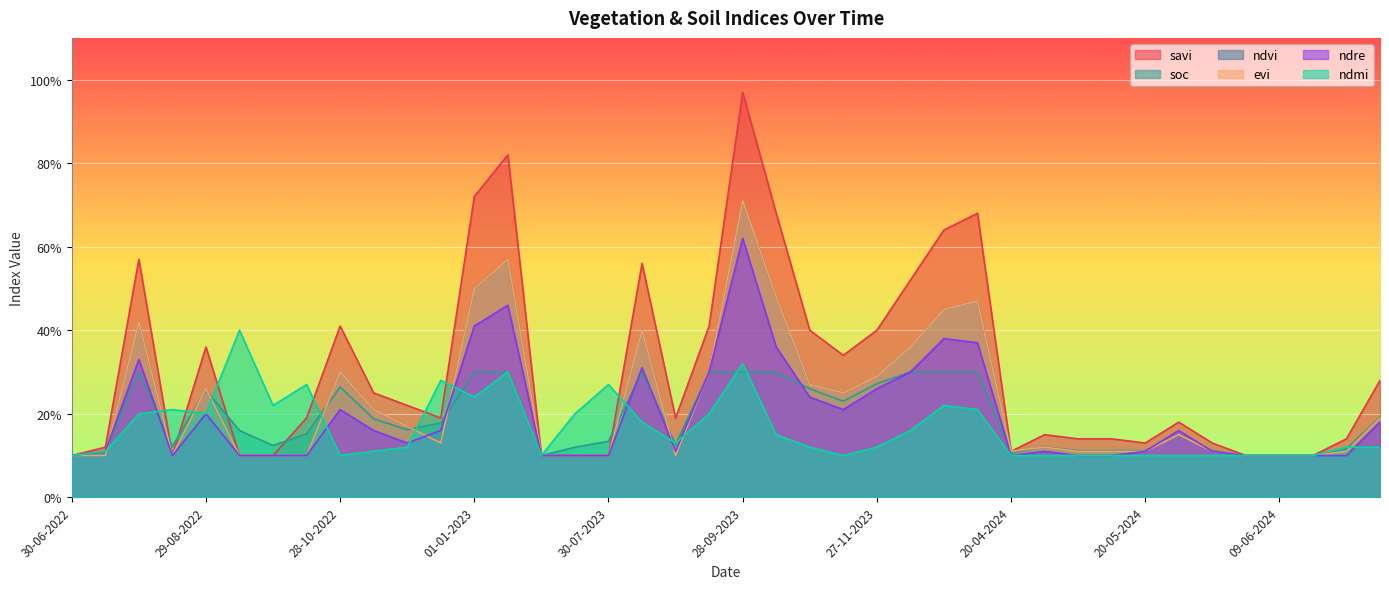

List the series in order of their peak value, highest first.

savi, ndvi, evi, ndre, ndmi, soc